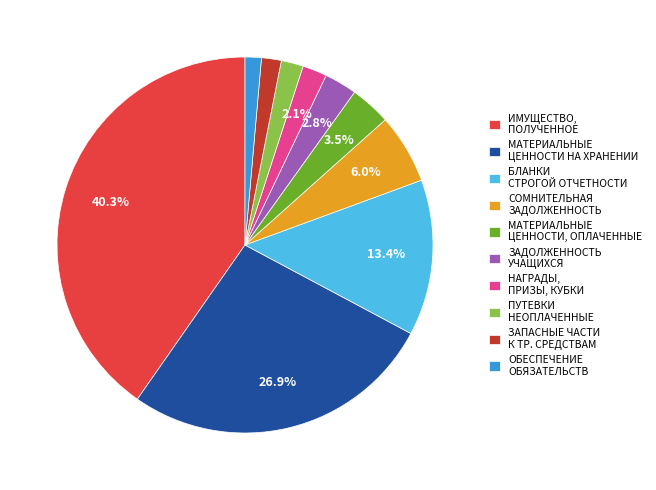

What is the largest slice in the pie chart?

ИМУЩЕСТВО, ПОЛУЧЕННОЕ